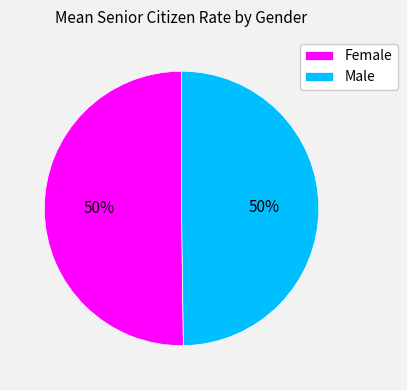

Is the sum of Male and Female greater than half?

Yes